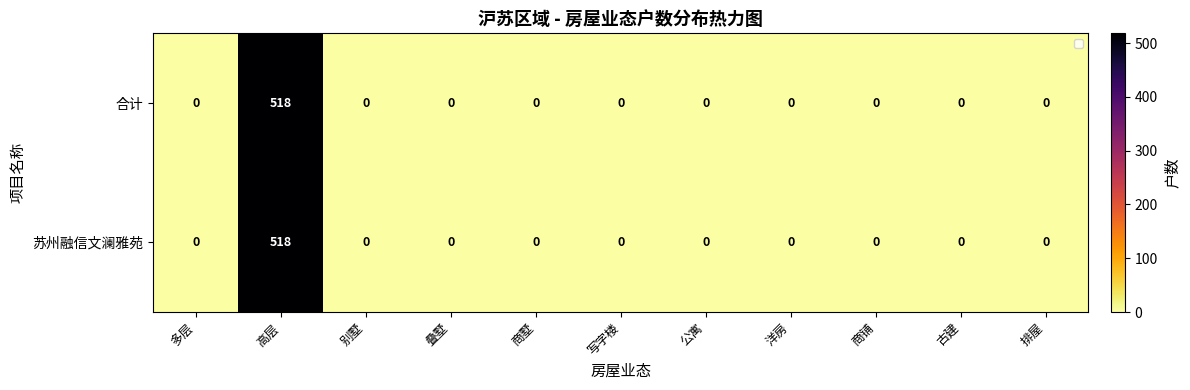

What is the greatest value displayed?

518